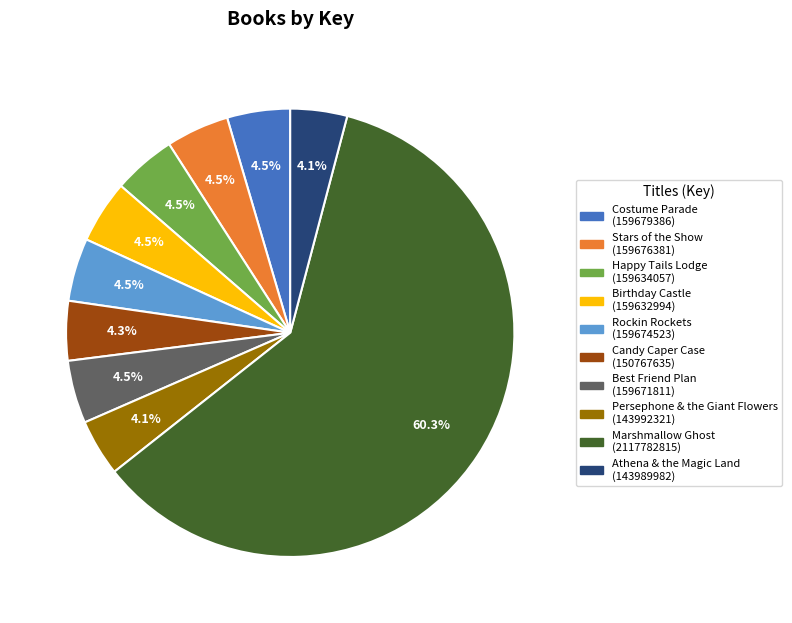

What is the ratio of the value at Marshmallow Ghost to the value at Candy Caper Case?

14.0